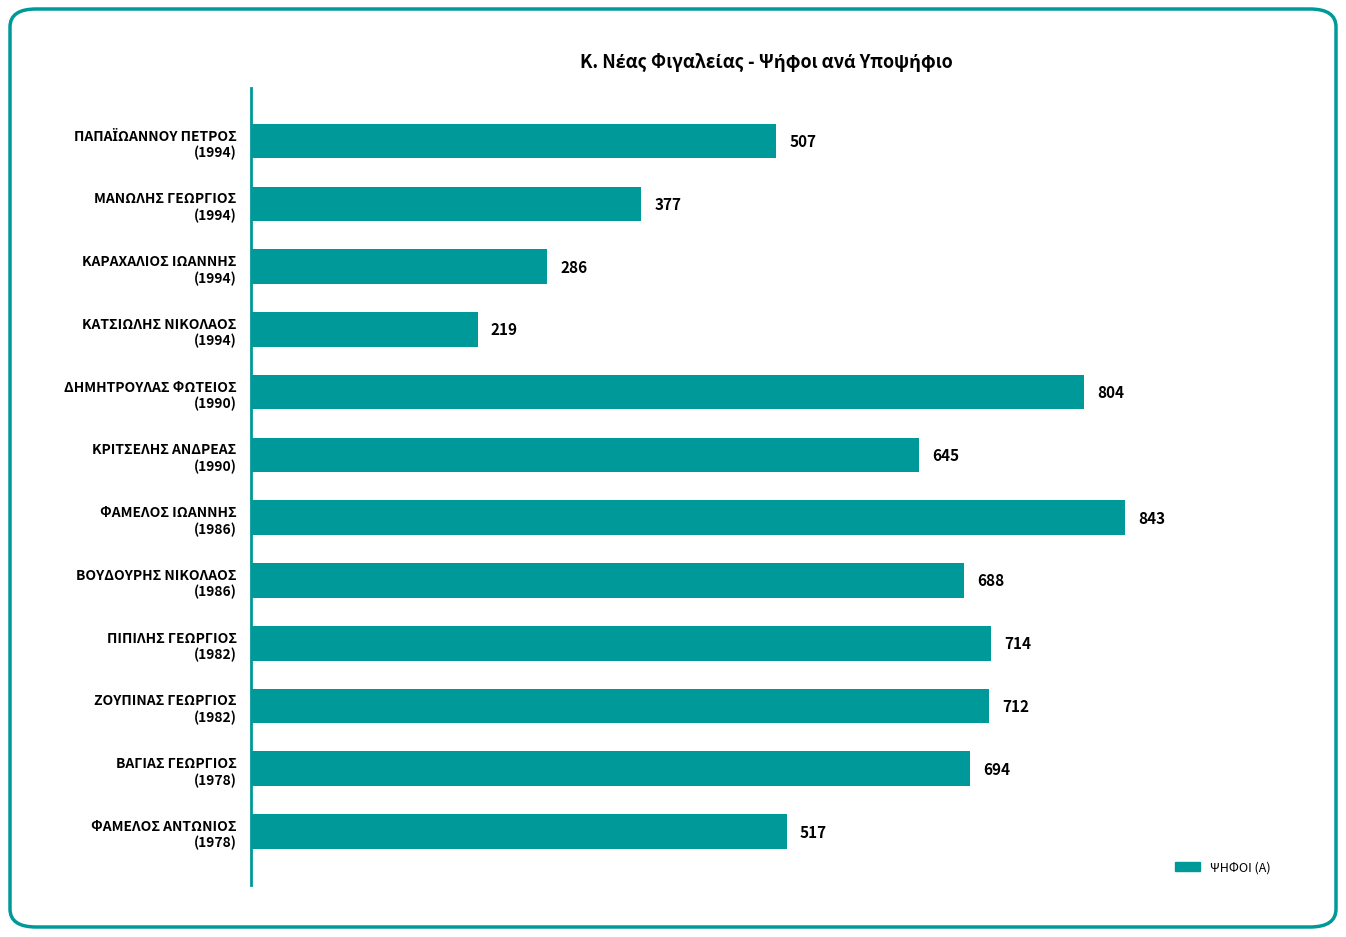

What is the maximum value shown in the chart?

843